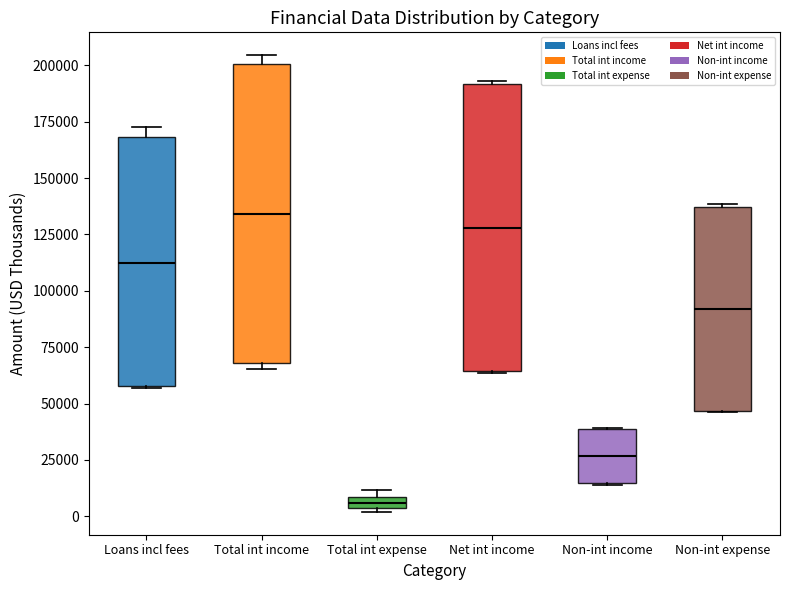

Which box's median line is the lowest?

Total int expense